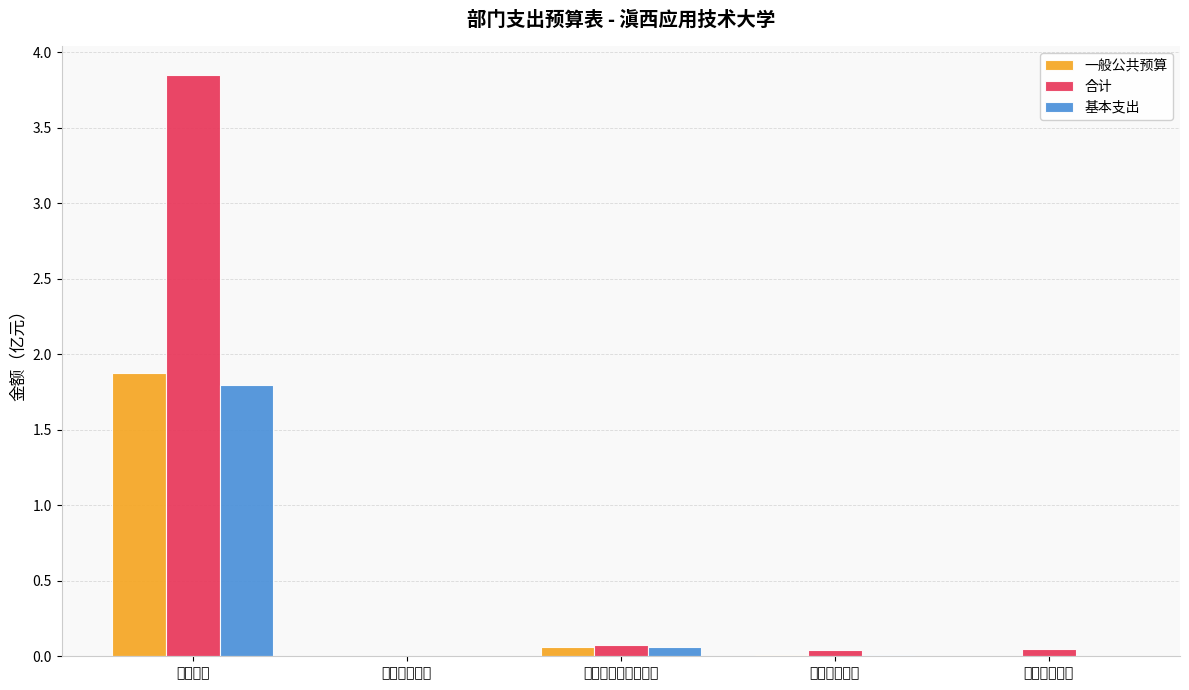

What is the average value of the 合计 series?

0.8